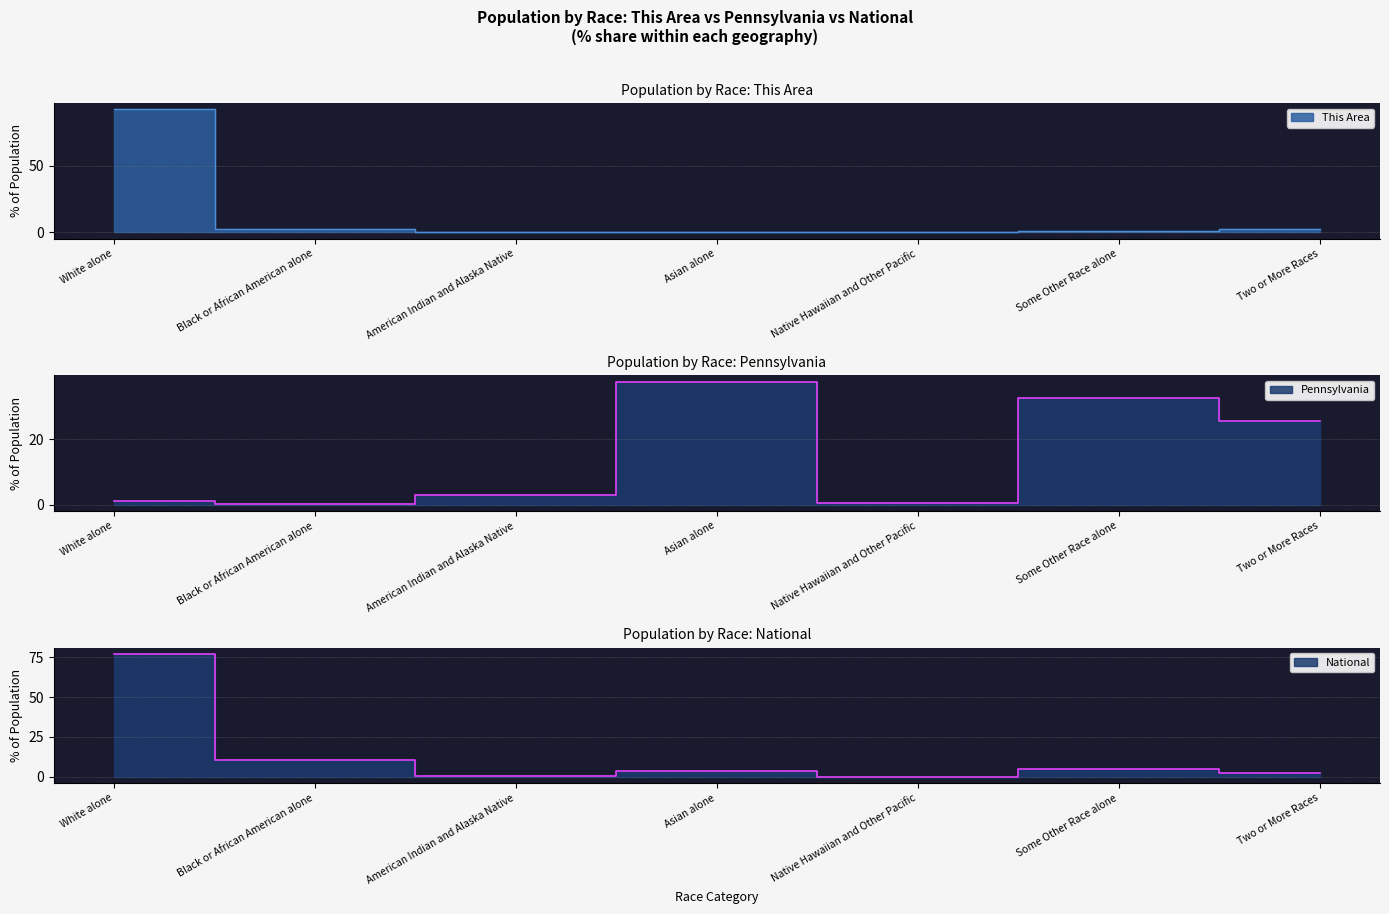

In This Area, how many points are lower than both neighbors (excluding endpoints)?

2